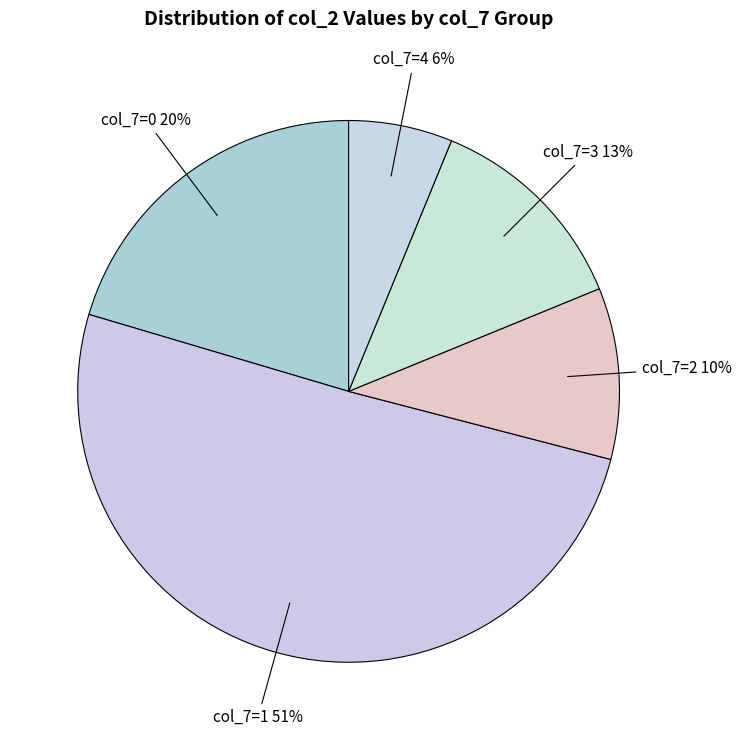

How many slices are in this pie chart?

5